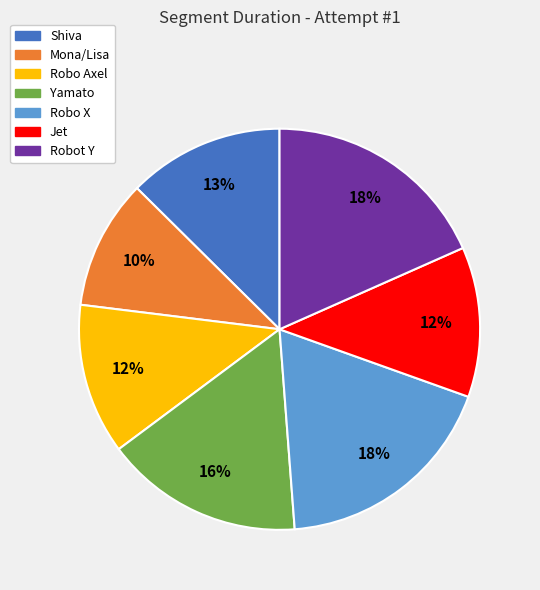

To the nearest percent, what percentage of the pie is Robot Y?

18%